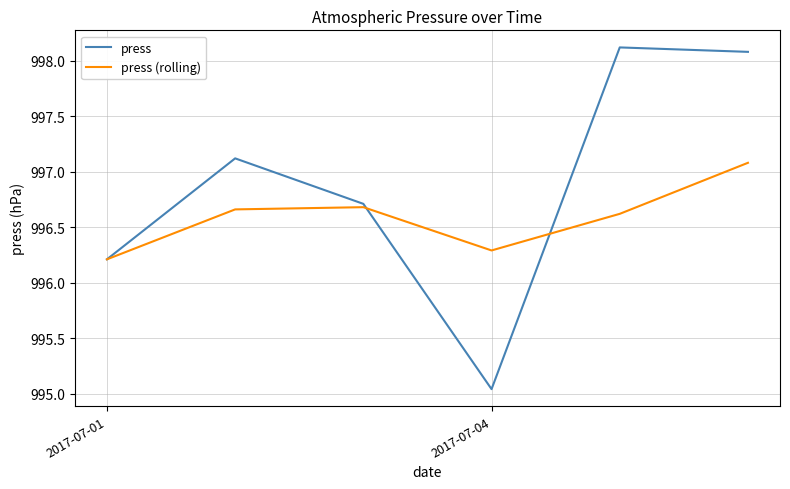

In press, how many points are lower than both neighbors (excluding endpoints)?

1